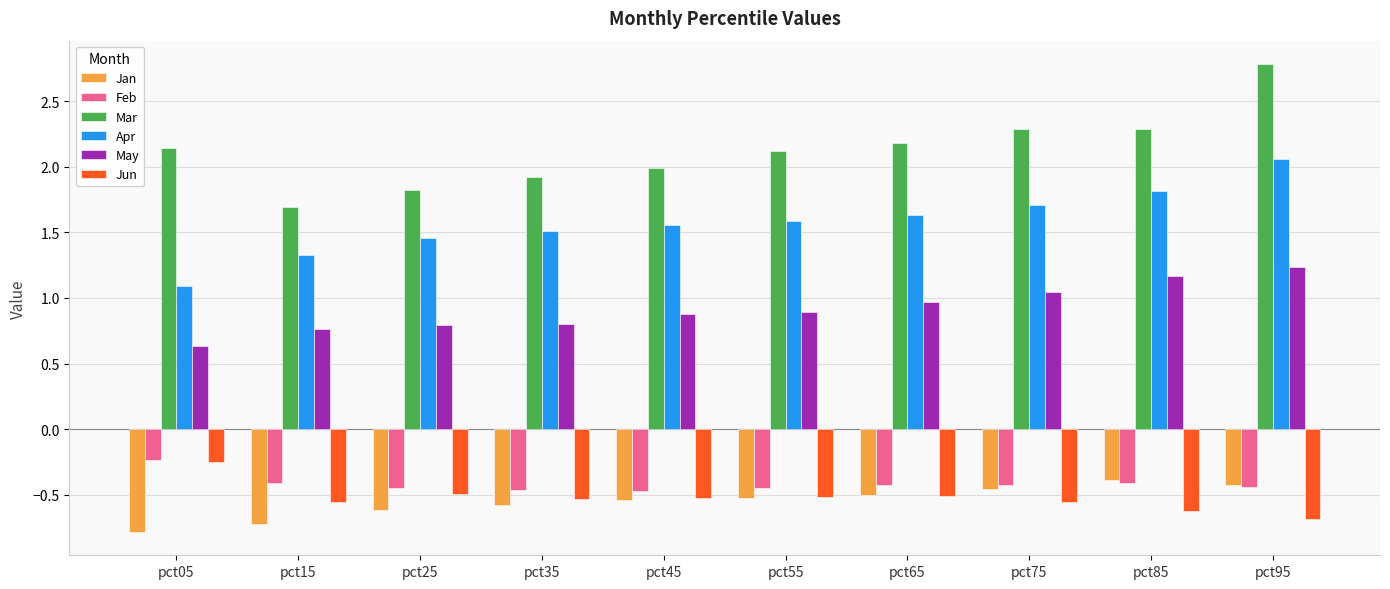

What is the spread (max minus min) of values at pct95?

3.5